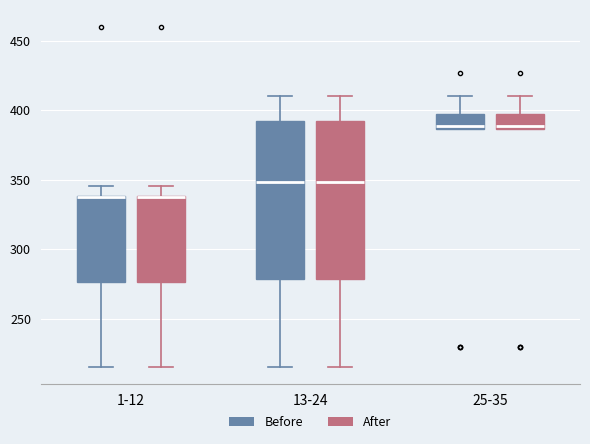

Reading left to right, transcribe this box plot: for each box, give where its median line is, the range the box spans, and where its two whiskers end, as read against the y-axis. The values are not printed on the chart, so give them approximately, as read against the axis.

1-12 (Before): median 340 (drawn on the box's upper edge), box 275 to 340, whiskers 215 to 345
1-12 (After): median 340 (drawn on the box's upper edge), box 275 to 340, whiskers 215 to 345
13-24 (Before): median 350, box 280 to 390, whiskers 215 to 410
13-24 (After): median 350, box 280 to 390, whiskers 215 to 410
25-35 (Before): median 390, box 385 to 395, whiskers 385 to 410
25-35 (After): median 390, box 385 to 395, whiskers 385 to 410